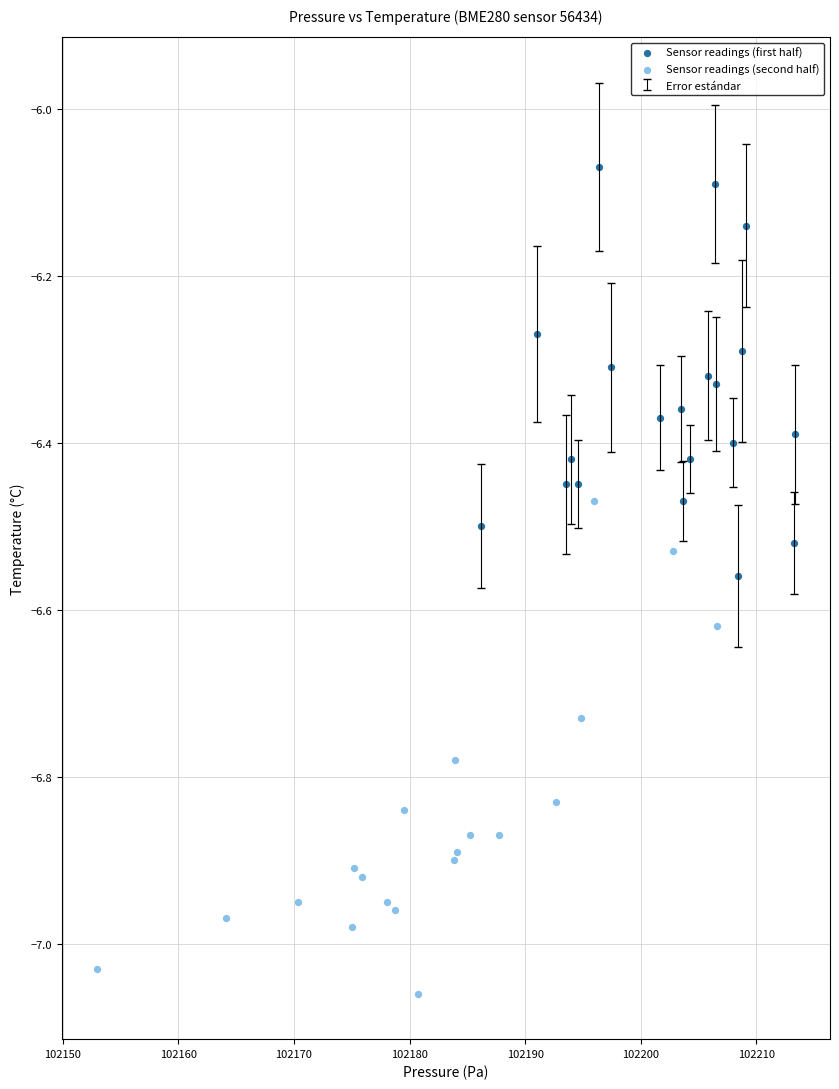

Which series has the widest spread of Y values?

Sensor readings (second half)